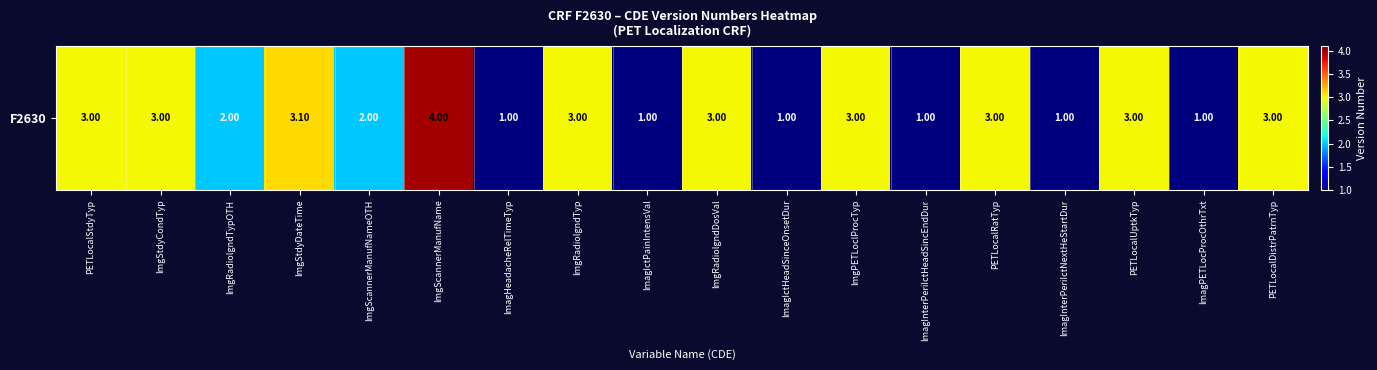

Reading right to left, list all the values displayed in this chart.

PETLocalDistrPatrnTyp=3.0	ImagPETLocProcOthrTxt=1.0	PETLocalUptkTyp=3.0	ImagInterPeriIctNextHeStartDur=1.0	PETLocalRatTyp=3.0	ImagInterPeriIctHeadSincEndDur=1.0	ImgPETLoclProcTyp=3.0	ImagIctHeadSinceOnsetDur=1.0	ImgRadiolgndDosVal=3.0	ImagIctPainIntensVal=1.0	ImgRadiolgndTyp=3.0	ImagHeadacheRelTimeTyp=1.0	ImgScannerManufName=4.0	ImgScannerManufNameOTH=2.0	ImgStdyDateTime=3.1	ImgRadiolgndTypOTH=2.0	ImgStdyCondTyp=3.0	PETLocalStdyTyp=3.0